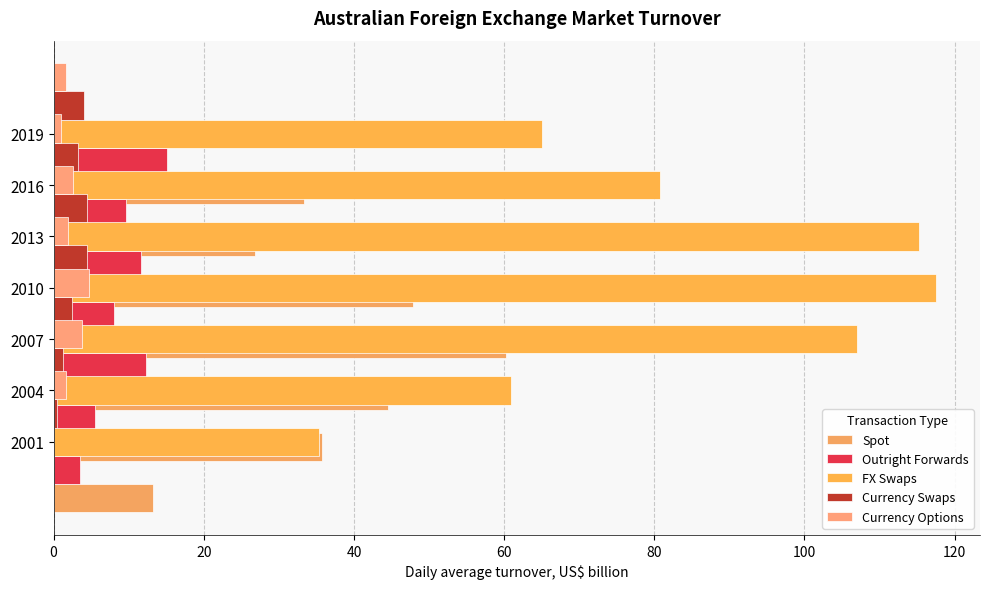

What is the difference between the second highest and second lowest values in the Spot series?

21.0